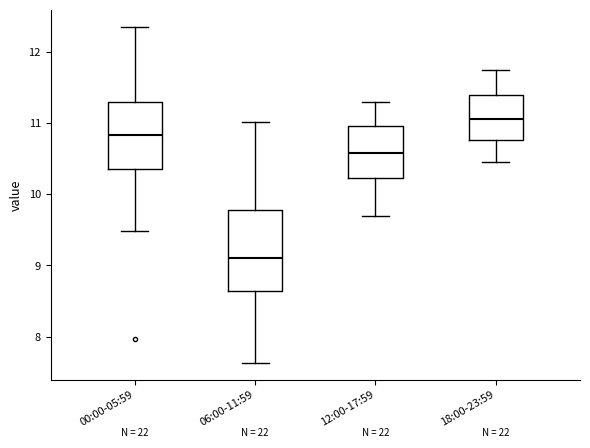

Which box's median line is the highest?

18:00-23:59